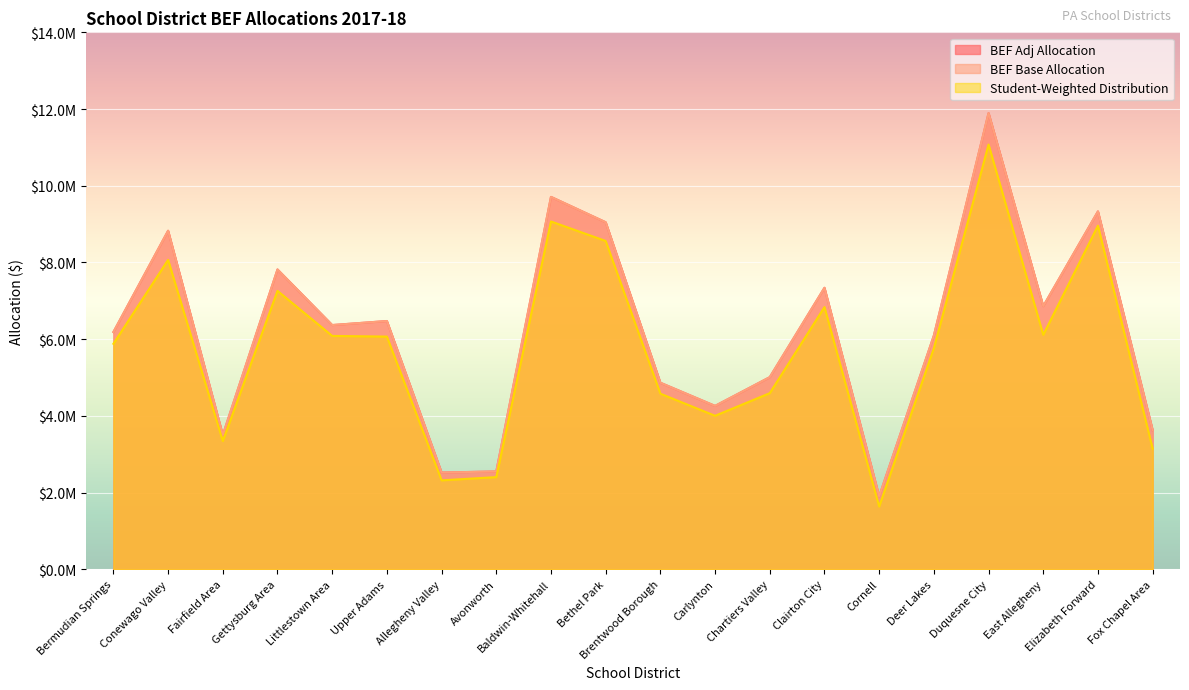

Is it true that Student-Weighted Distribution equals 15276549.0 at Bethel Park?

False